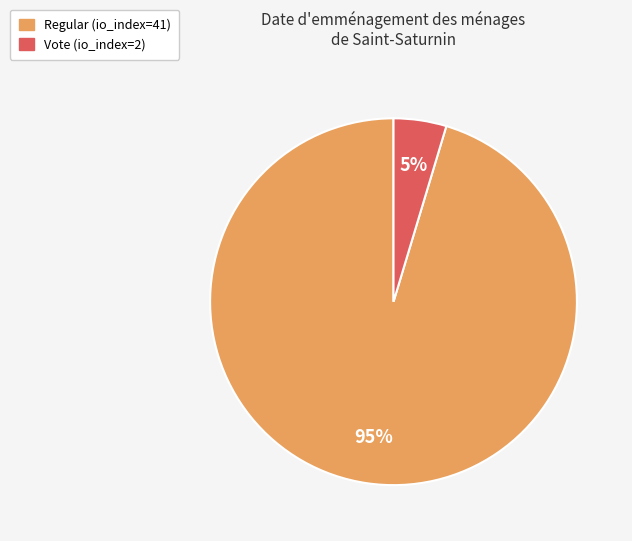

Combined, do Vote (io_index=2) and Regular (io_index=41) account for over 50%?

Yes